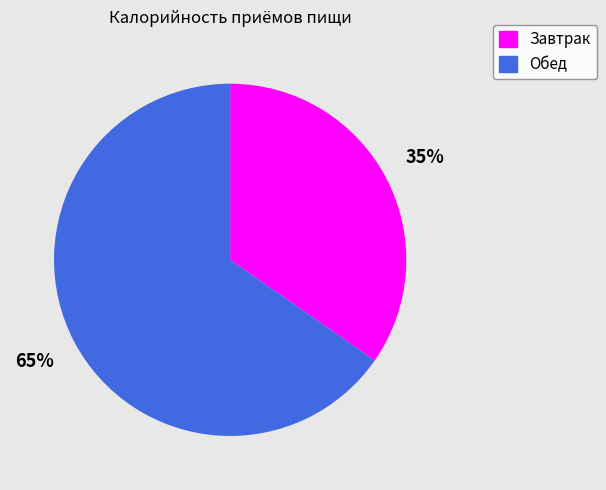

What is the smallest slice in the pie chart?

Завтрак